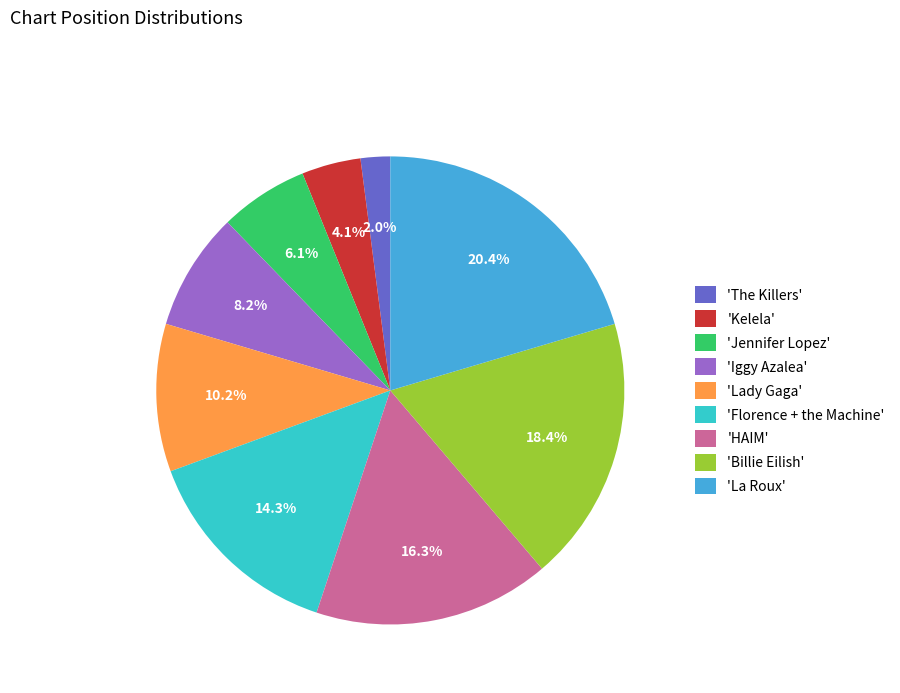

Which slice is the largest?

'La Roux'